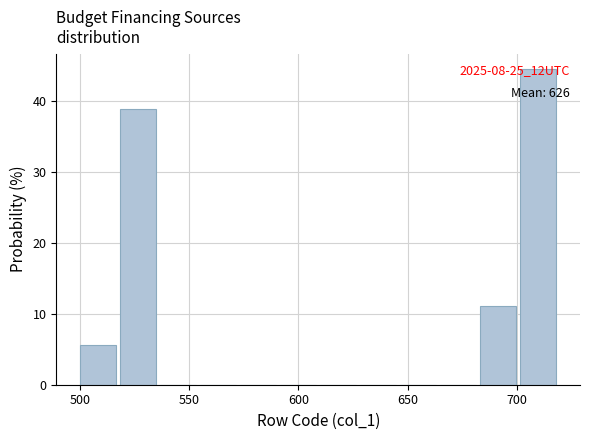

Around what value on the x-axis is the tallest bar? Give the approximate position of its centre, as read against the axis.

710